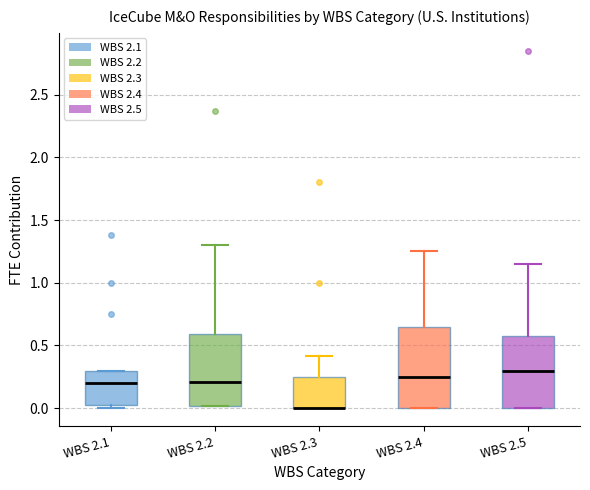

Where is the lower edge of the box for WBS 2.5 on the y-axis? The values are not printed on the chart, so give them approximately, as read against the axis.

0.00